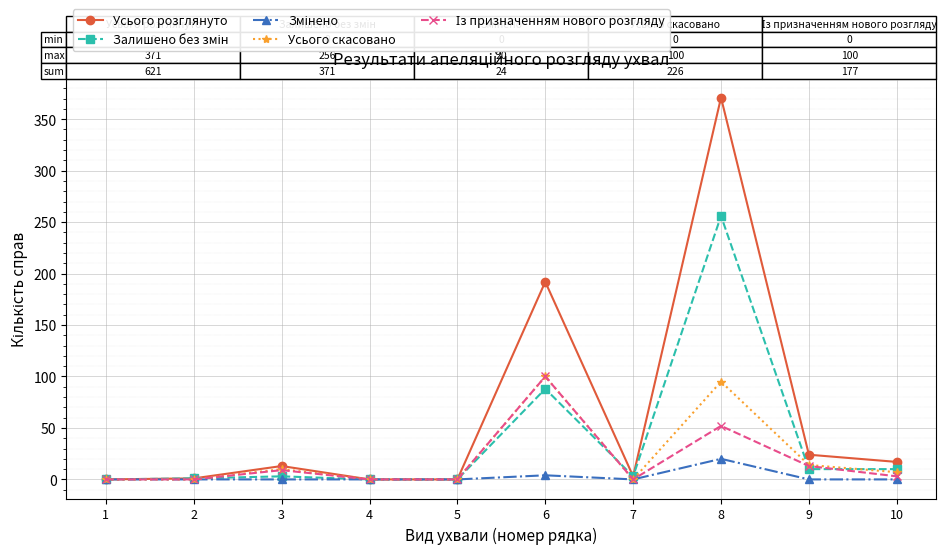

What is the maximum value shown in the chart?

371